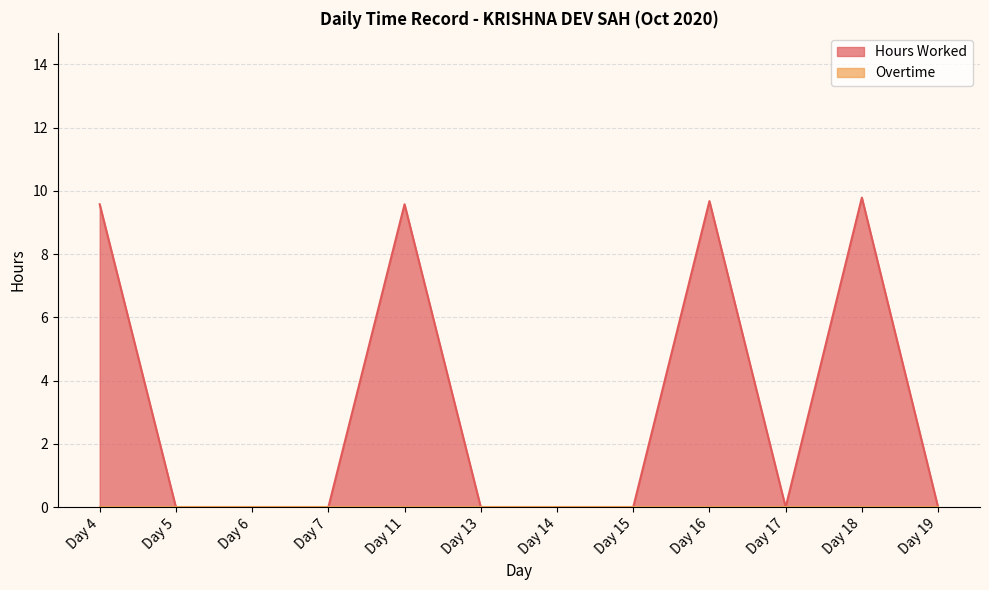

How many interior local peaks (higher than both neighbors) does the data have?

3